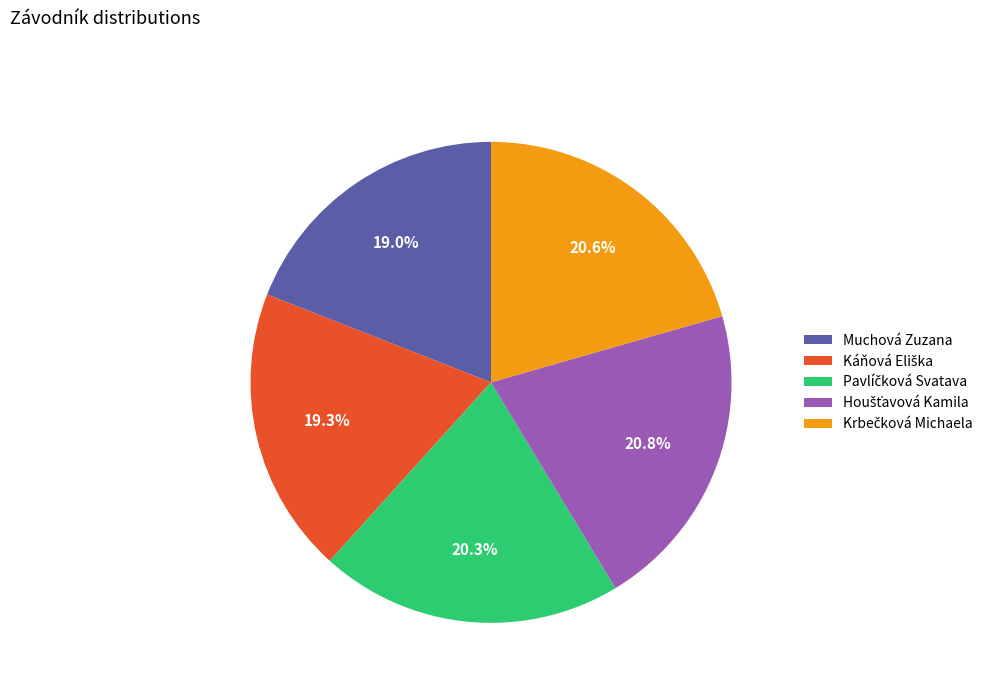

Is there any slice that represents more than half of the pie?

No